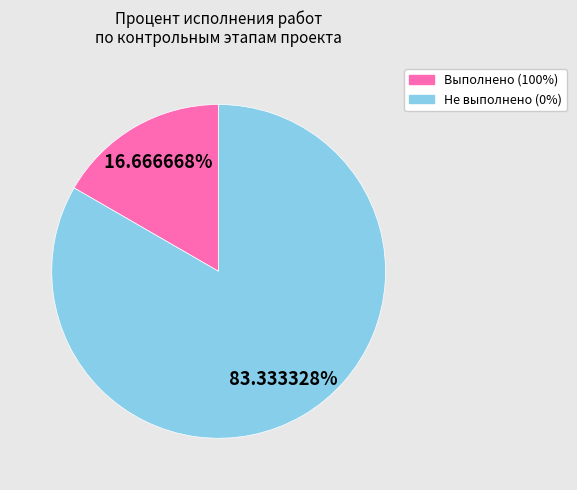

Is there any slice that represents more than half of the pie?

Yes